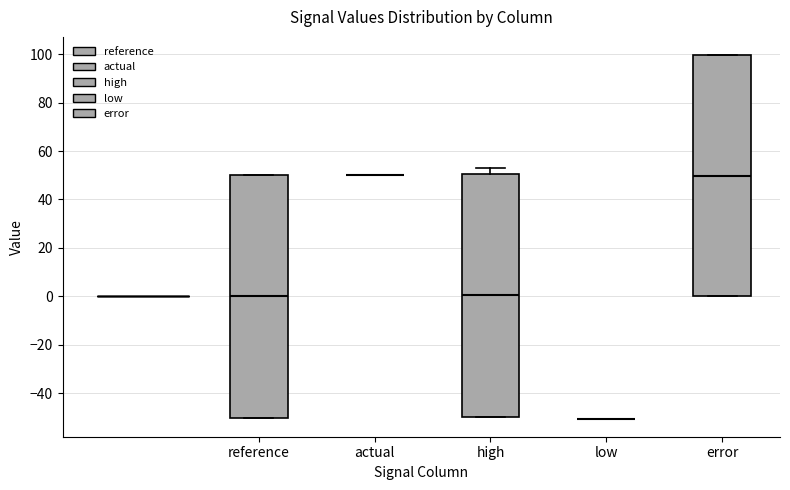

Reading left to right, read every box against the y-axis: the position of its median line, the range the box covers, and the ends of its whiskers. The values are not printed on the chart, so give them approximately, as read against the axis.

reference: median 0, box -50 to 50, whiskers -50 to 50
actual: box collapsed to a line at 50, whiskers 50 to 50
high: median 0, box -50 to 50, whiskers -50 to 52
low: box collapsed to a line at -50, whiskers -50 to -50
error: median 50, box 0 to 100, whiskers 0 to 100